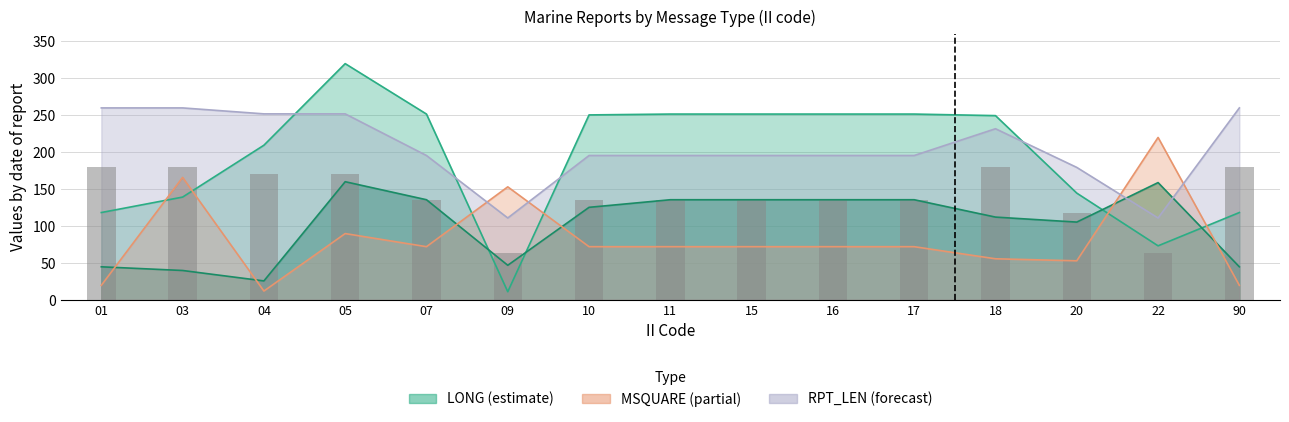

Is it true that the value at 22 is 63.0?

True